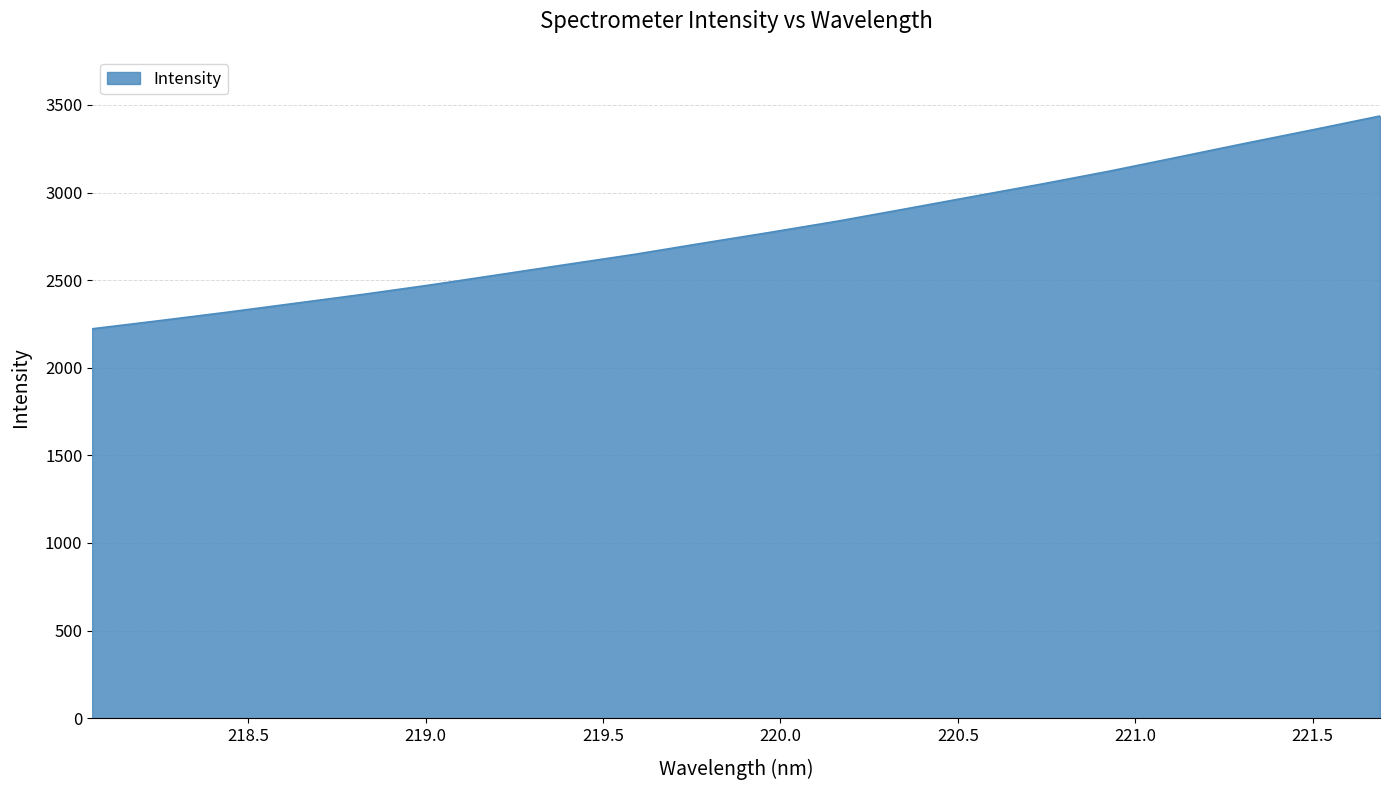

True or false: the data has more than 1 interior local peaks.

False